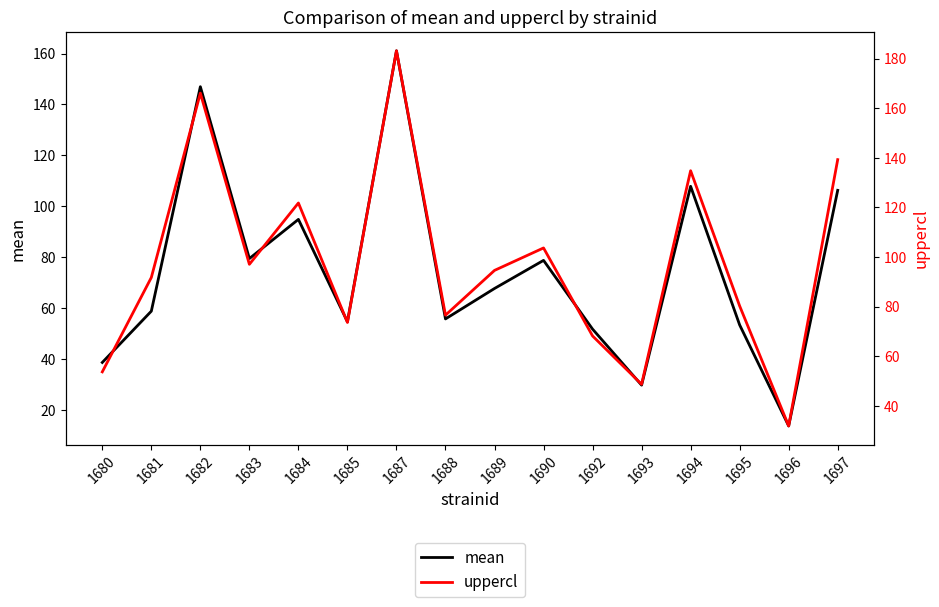

Is this an area chart (filled region under the line)?

No